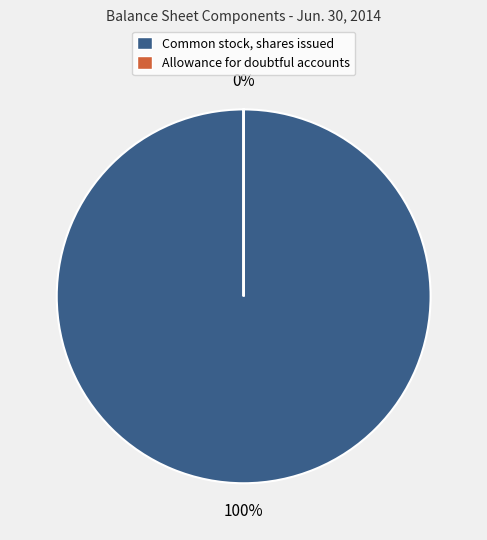

Which category accounts for the majority?

Common stock, shares issued